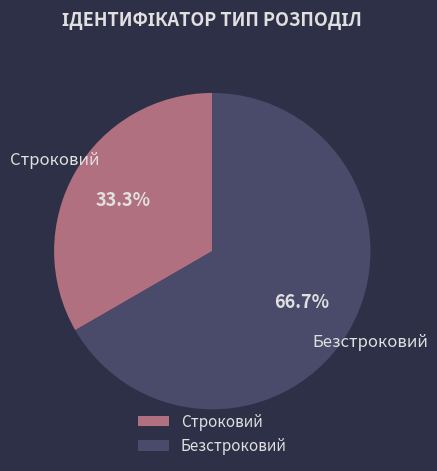

Approximately how many times larger is the value at Строковий compared to Безстроковий?

0.5